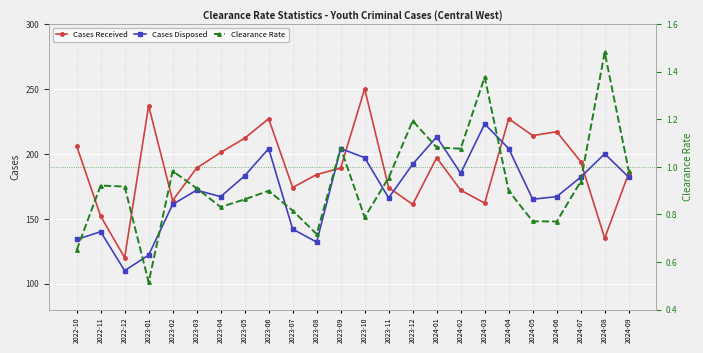

What is the average value of the Clearance Rate series?

0.9